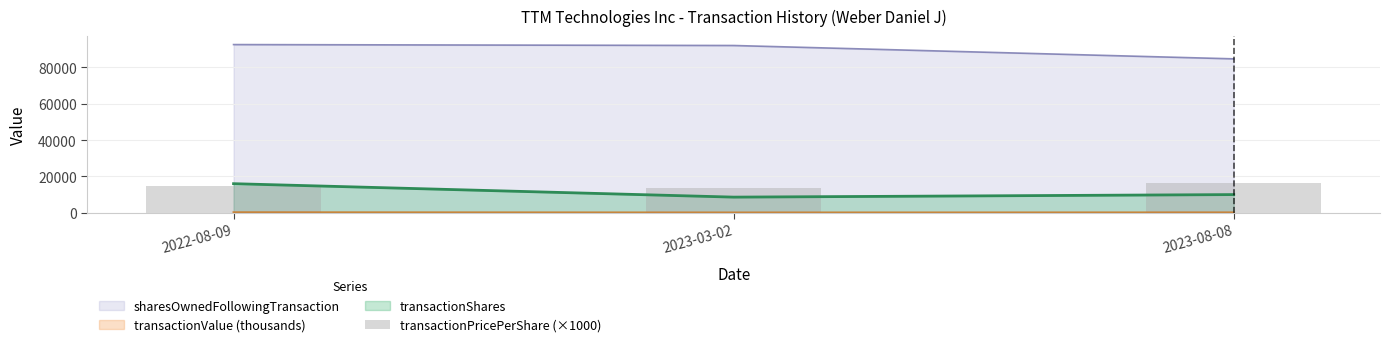

The value of transactionShares at 2022-08-09 is 3227.3. True or false?

False